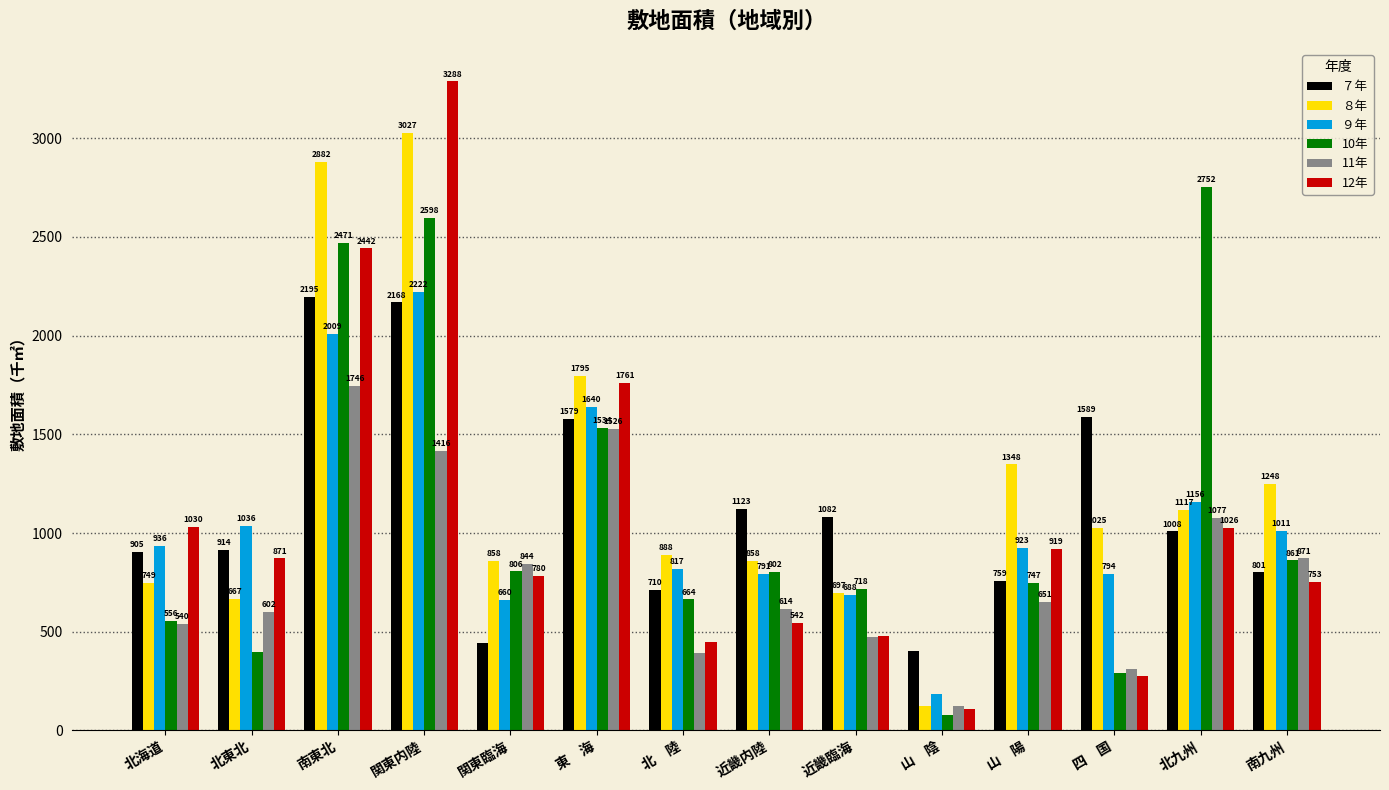

What is the average value of the 10年 series?

1091.3